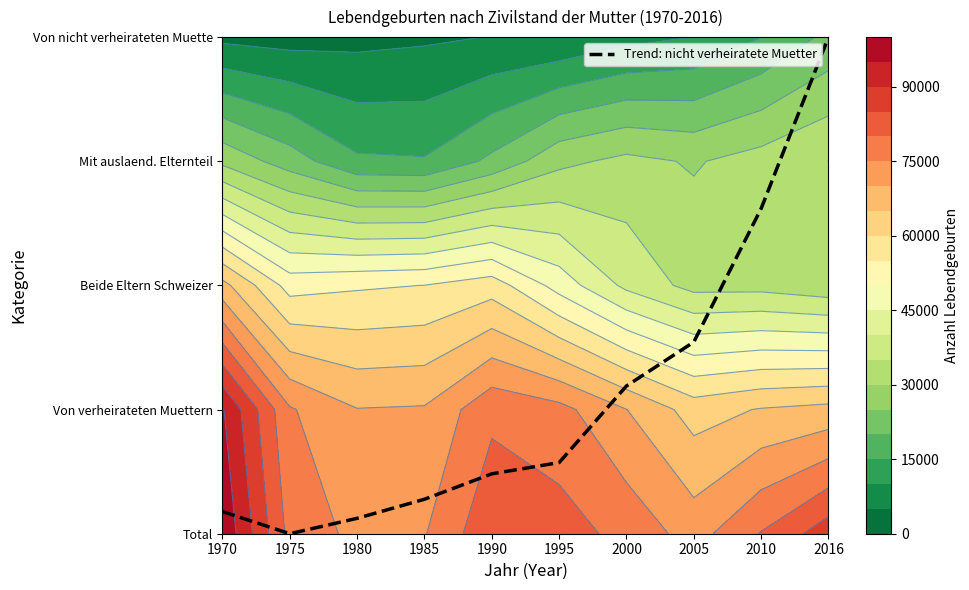

What is the difference between the maximum and minimum values?

4.0